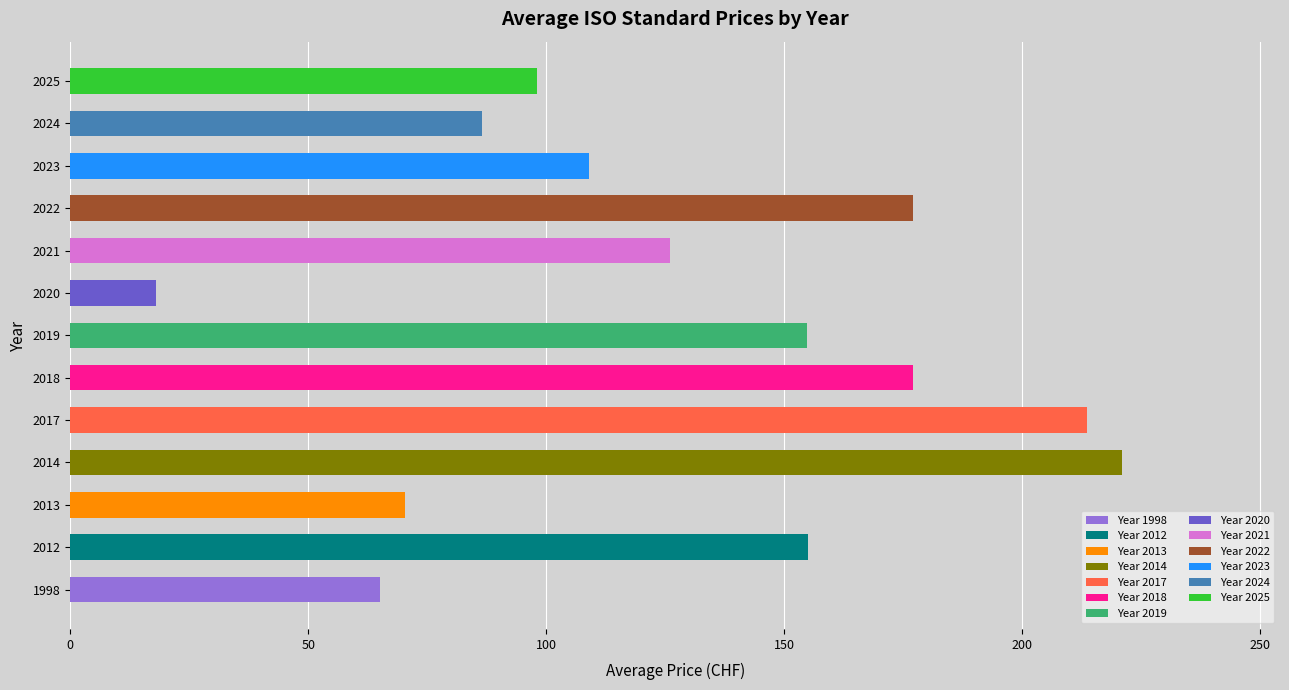

Between 2019 and 2023, which is larger?

2019